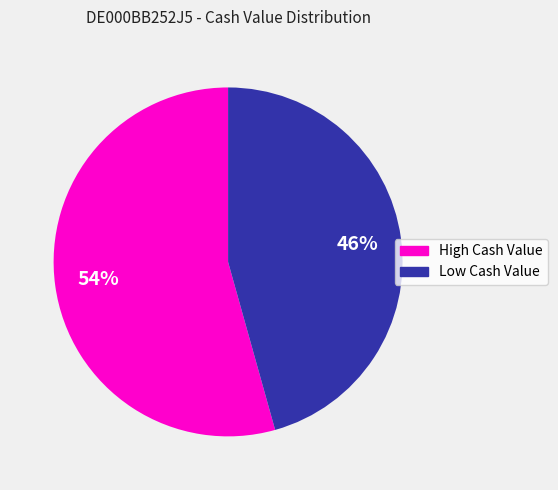

Is there a majority slice in this chart?

Yes